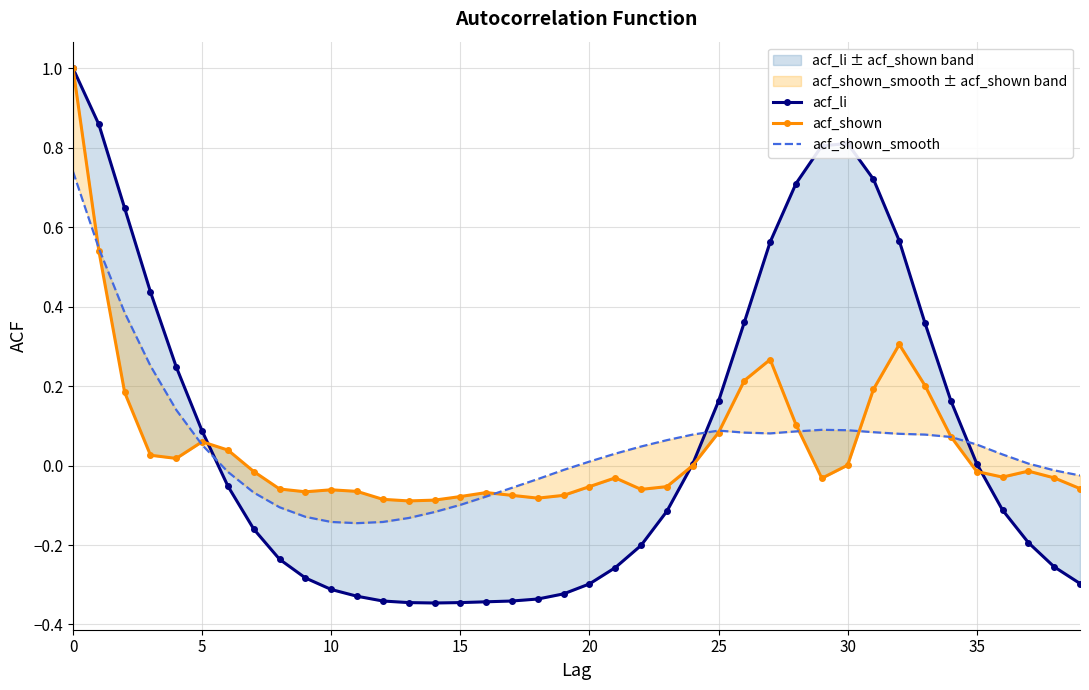

Where is the first local minimum for acf_shown_smooth?

11